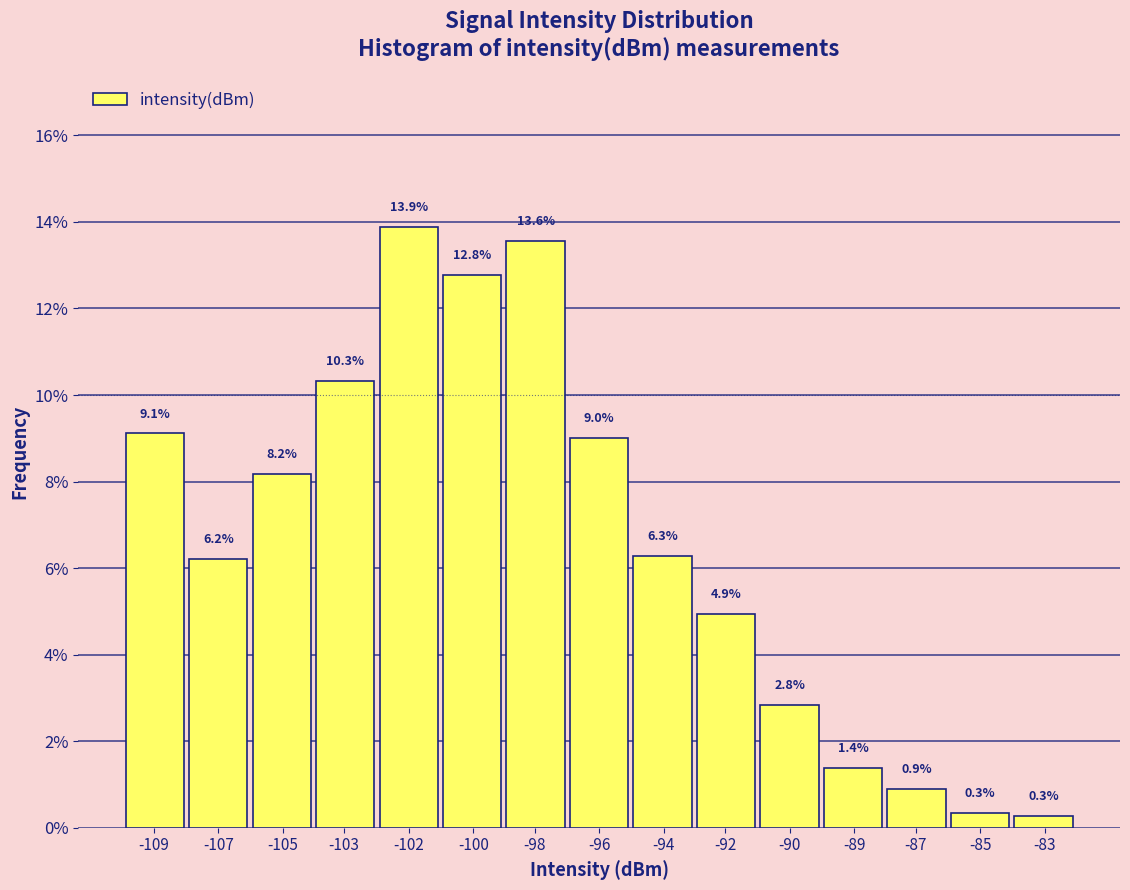

Reading right to left, extract all data points from this chart.

0.3	0.3	0.9	1.4	2.8	4.9	6.3	9.0	13.6	12.8	13.9	10.3	8.2	6.2	9.1